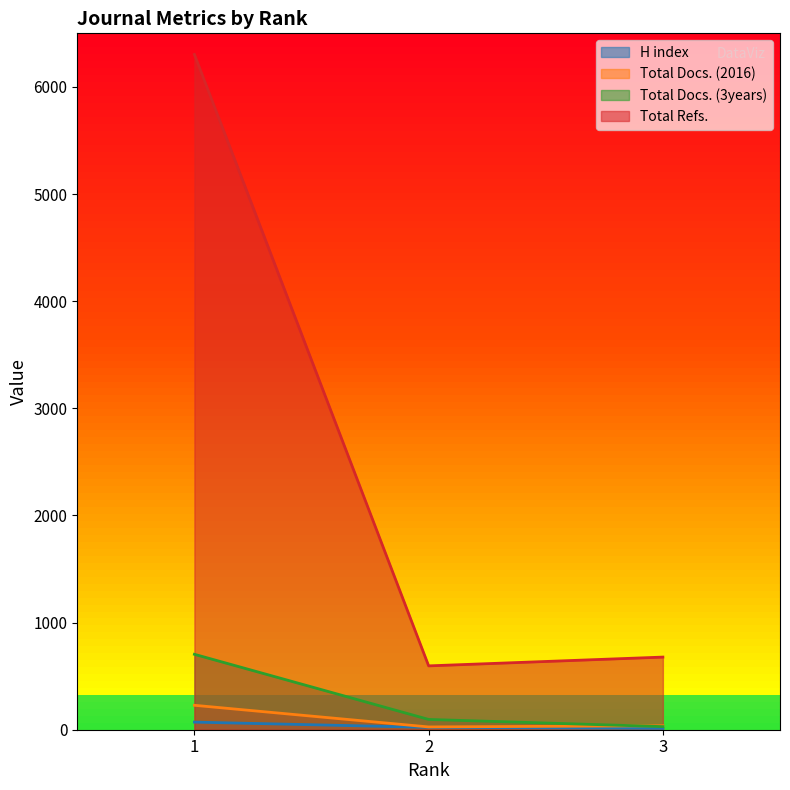

How many lines are shown in the chart?

4